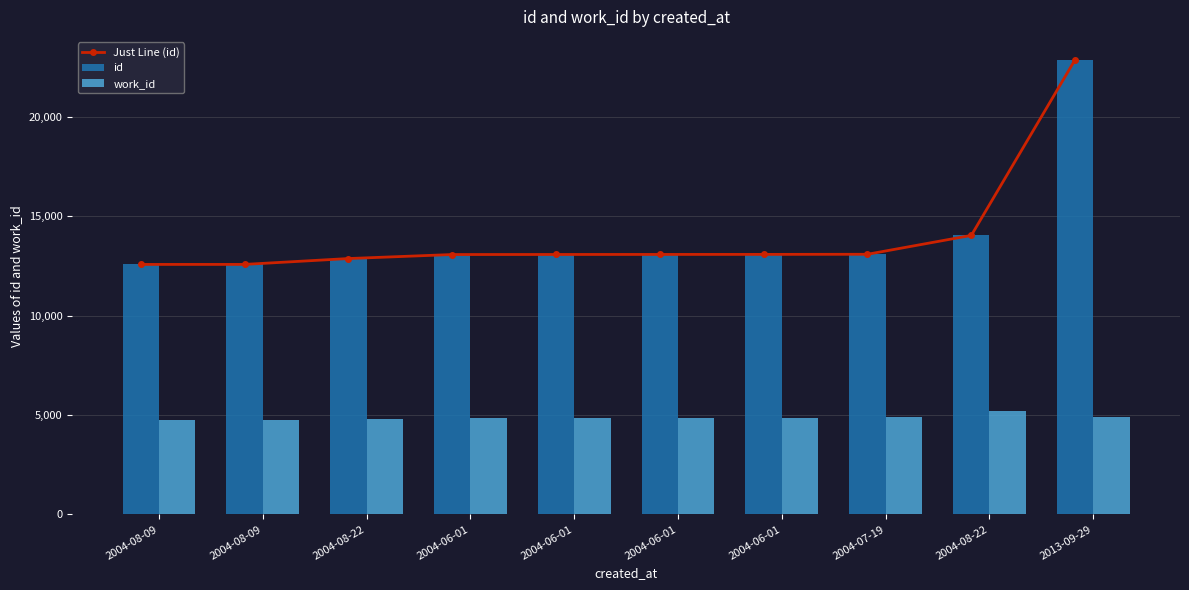

What is the total value across all series at 2004-08-09?

29916